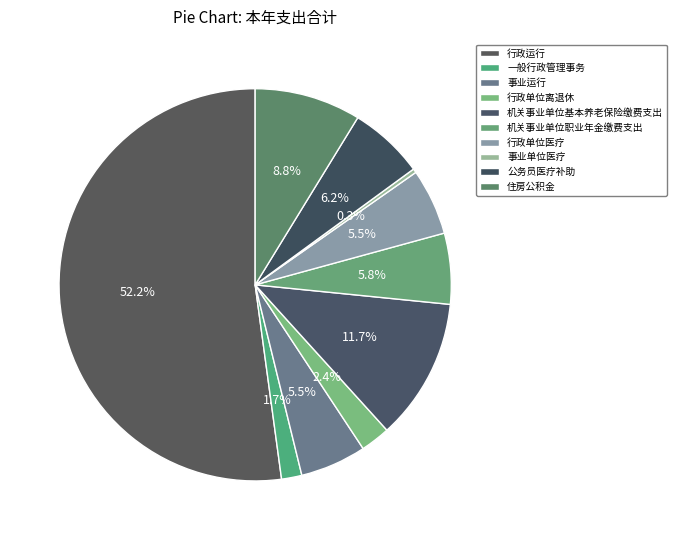

Count the number of slices in the pie.

10